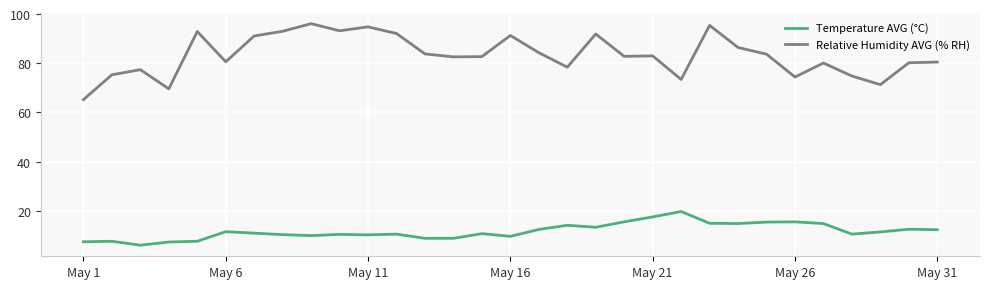

Rank the series by their maximum value, from highest to lowest.

Relative Humidity AVG (% RH), Temperature AVG (°C)